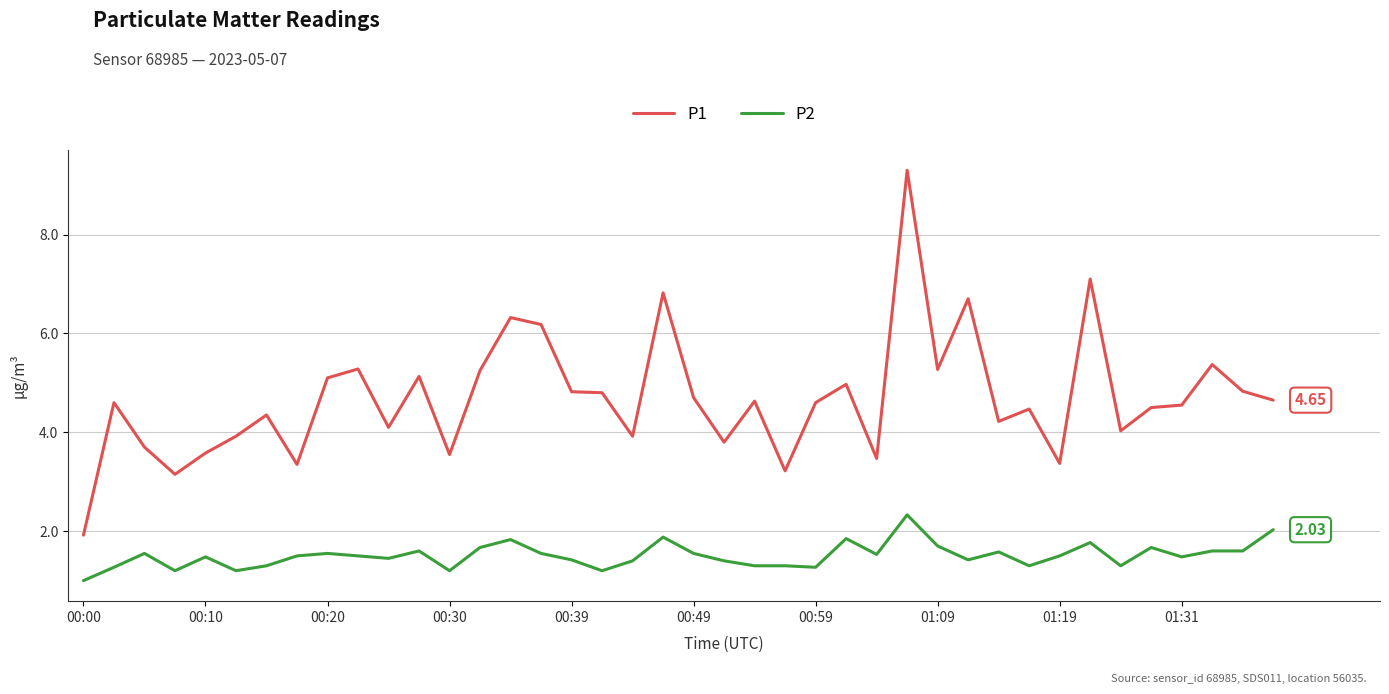

At how many categories does at least one series exceed 3?

39